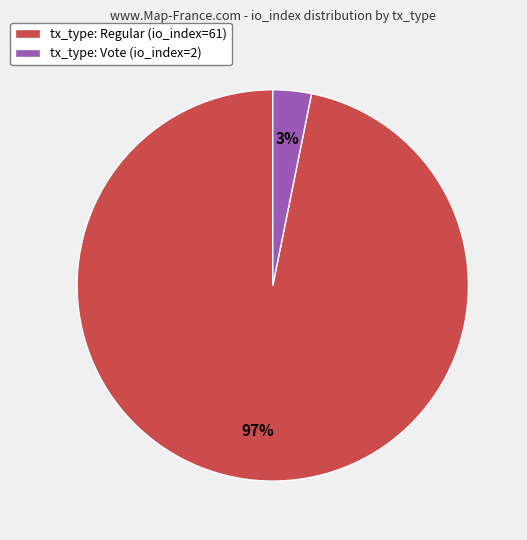

Rank the categories by value from highest to lowest.

tx_type: Regular (io_index=61), tx_type: Vote (io_index=2)